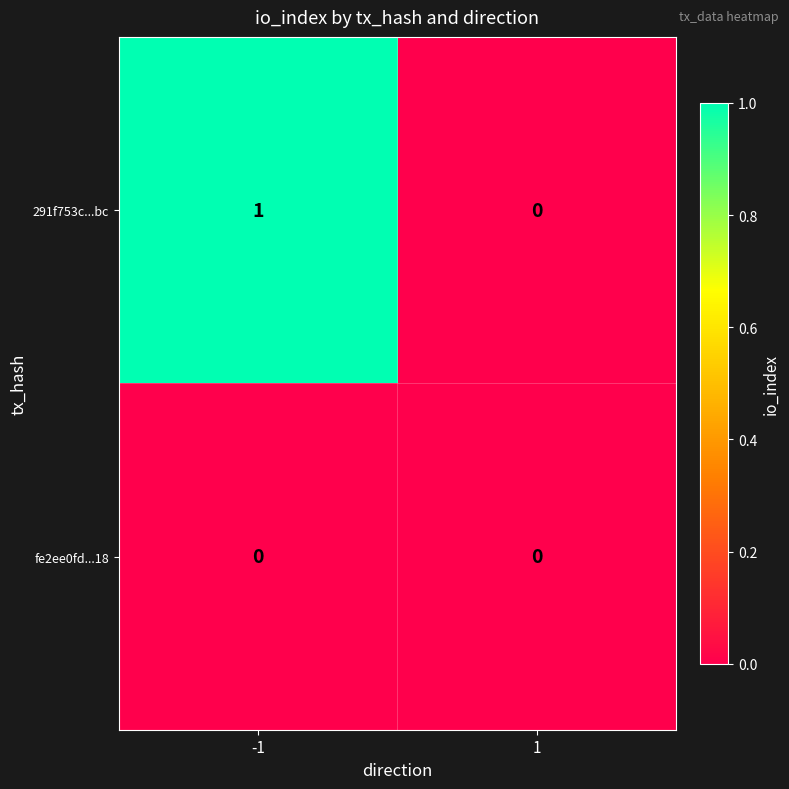

Rank the series at -1 from highest to lowest value.

291f753c...bc, fe2ee0fd...18